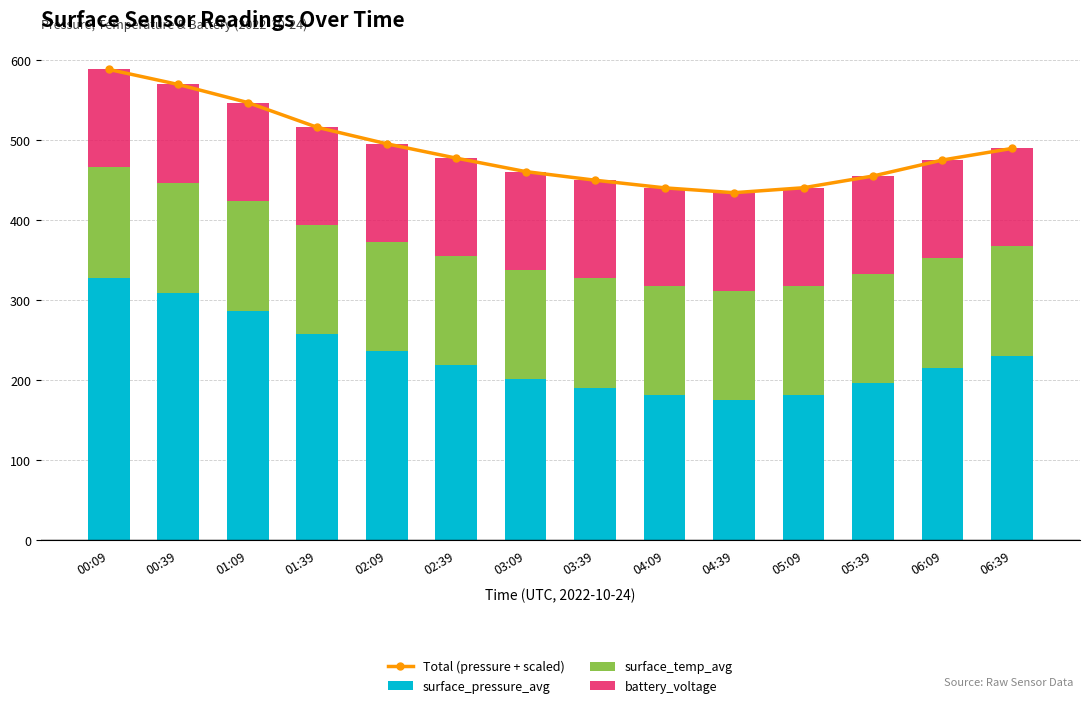

Rank the series at 06:09 from highest to lowest value.

Total (pressure + scaled), surface_pressure_avg, surface_temp_avg, battery_voltage